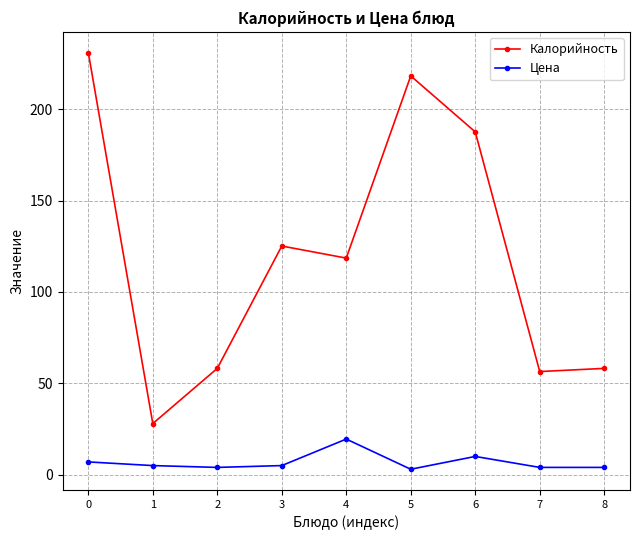

How many data points does each series have?

9